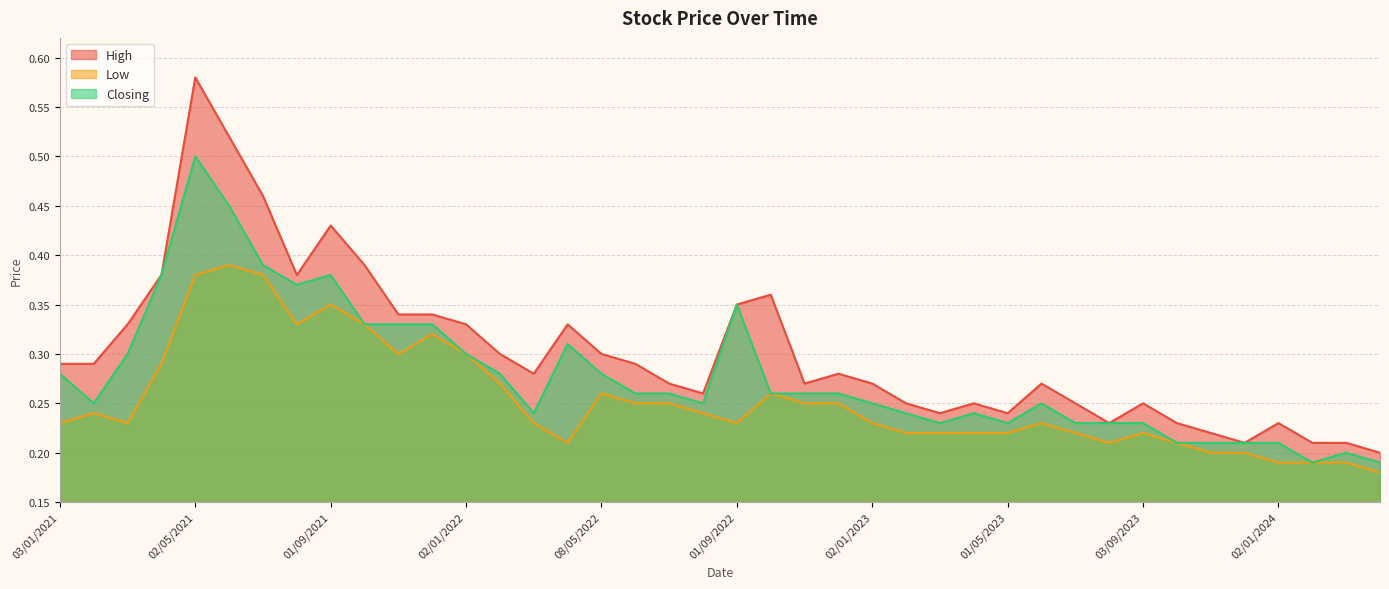

At how many categories does at least one series exceed 0?

40